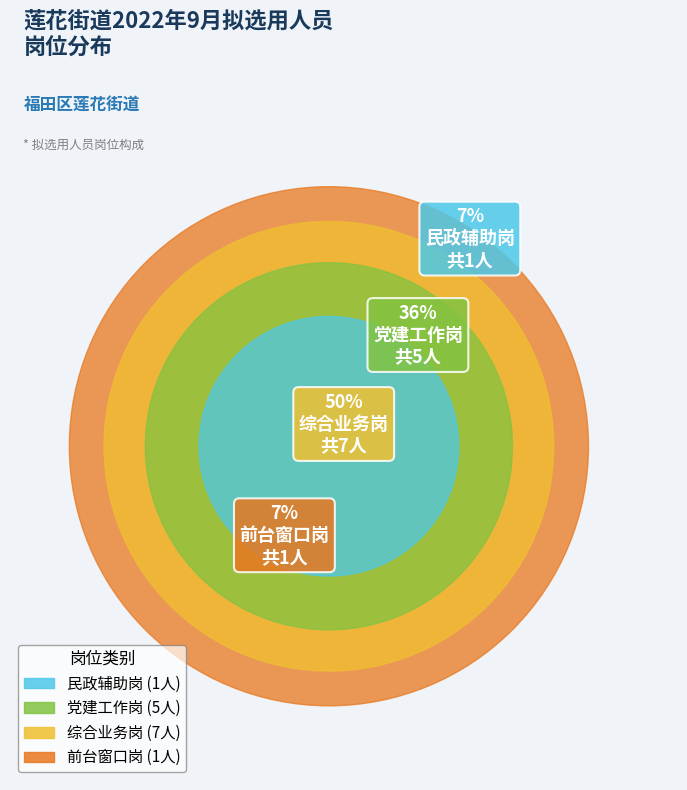

Approximately how many times larger is the value at 前台窗口岗 compared to 民政辅助岗?

1.0